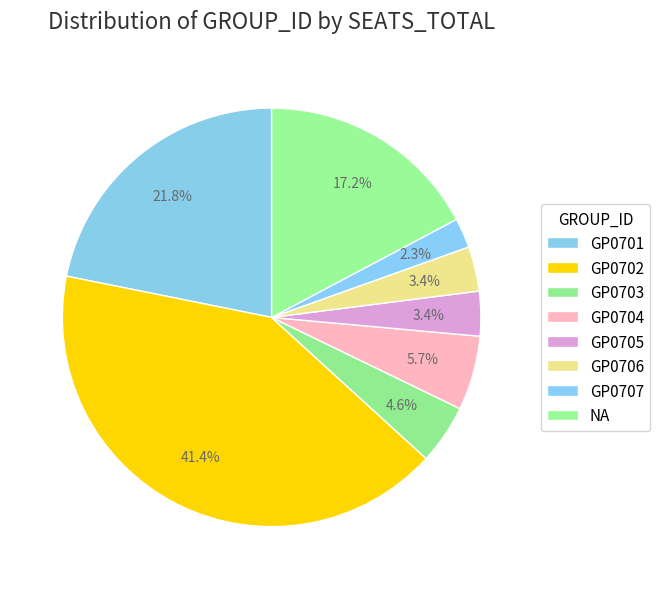

True or false: GP0702 accounts for 27% of the total.

False